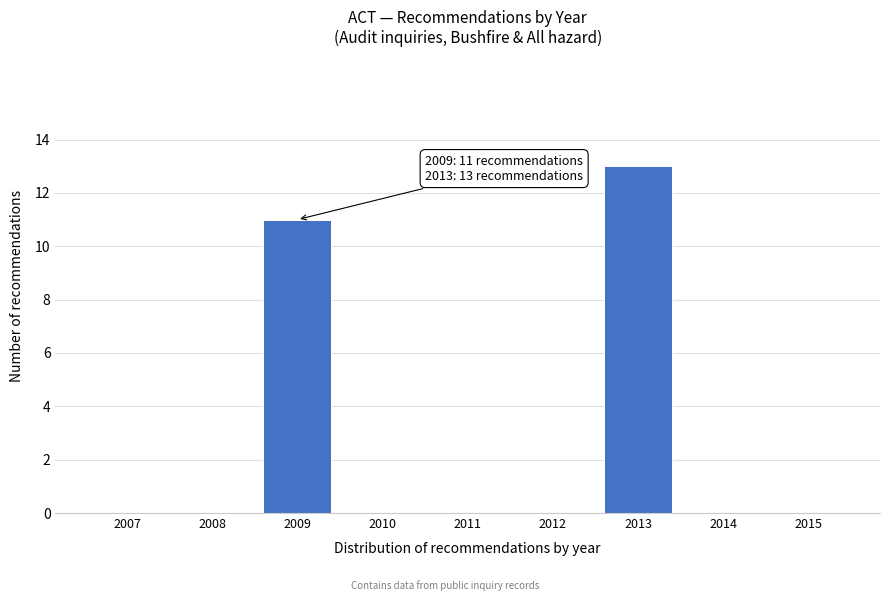

Reading left to right, what are all the values shown in this chart?

2007=0	2008=0	2009=11	2010=0	2011=0	2012=0	2013=13	2014=0	2015=0